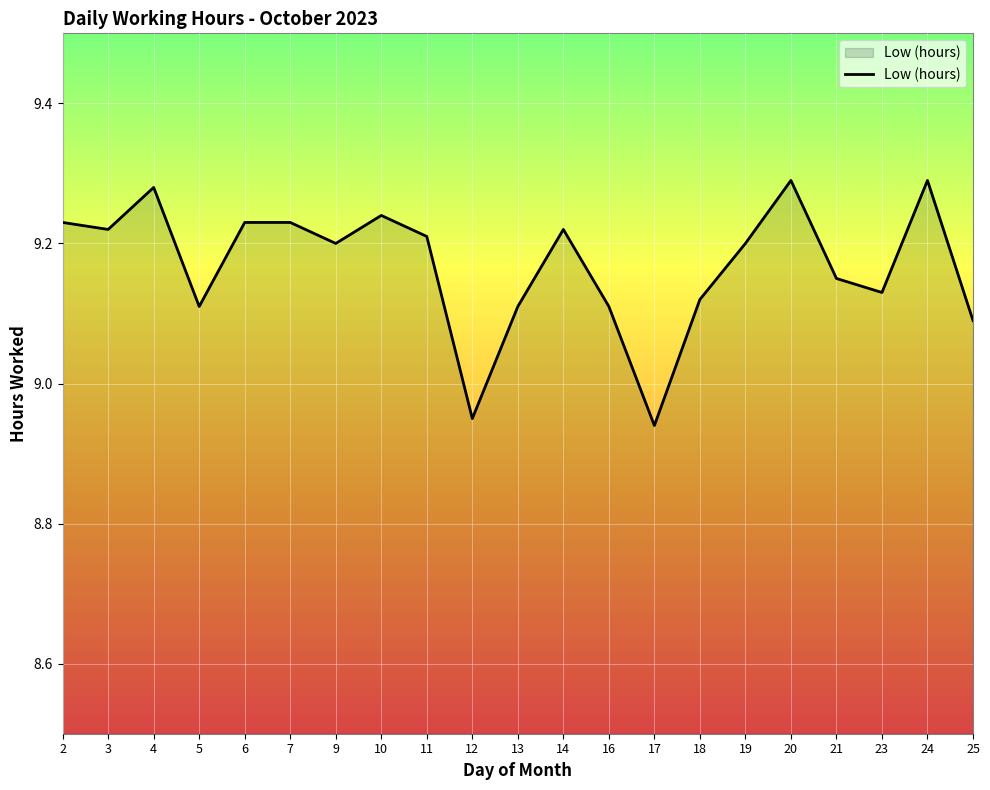

The chart shows a value of 12.2 at 16. True or false?

False